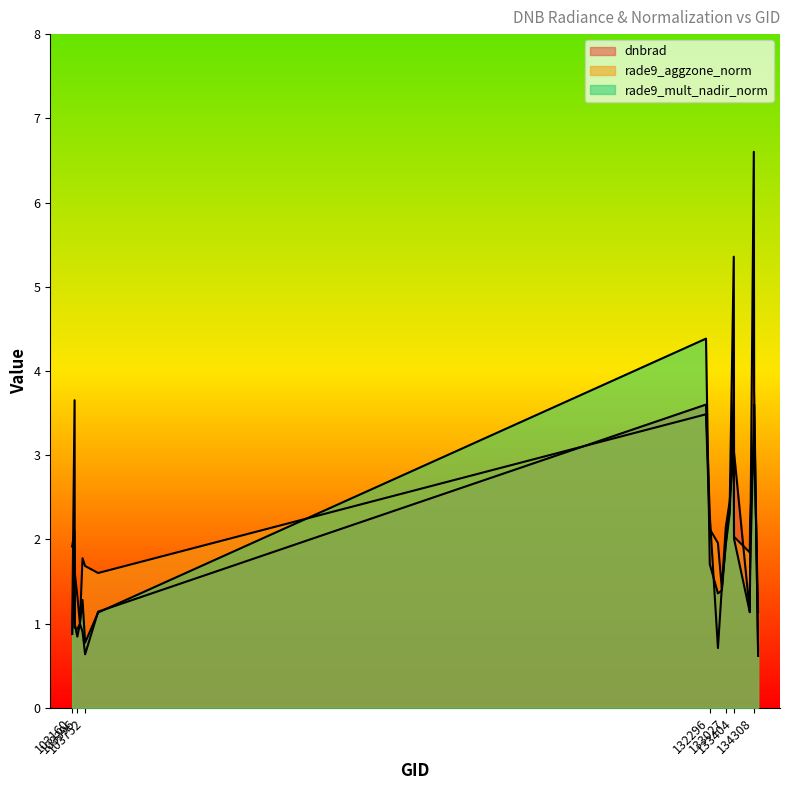

Rank the series at 103160 from highest to lowest value.

rade9_aggzone_norm, rade9_mult_nadir_norm, dnbrad